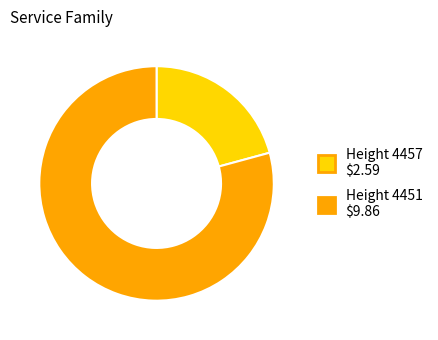

Is there a majority slice in this chart?

Yes